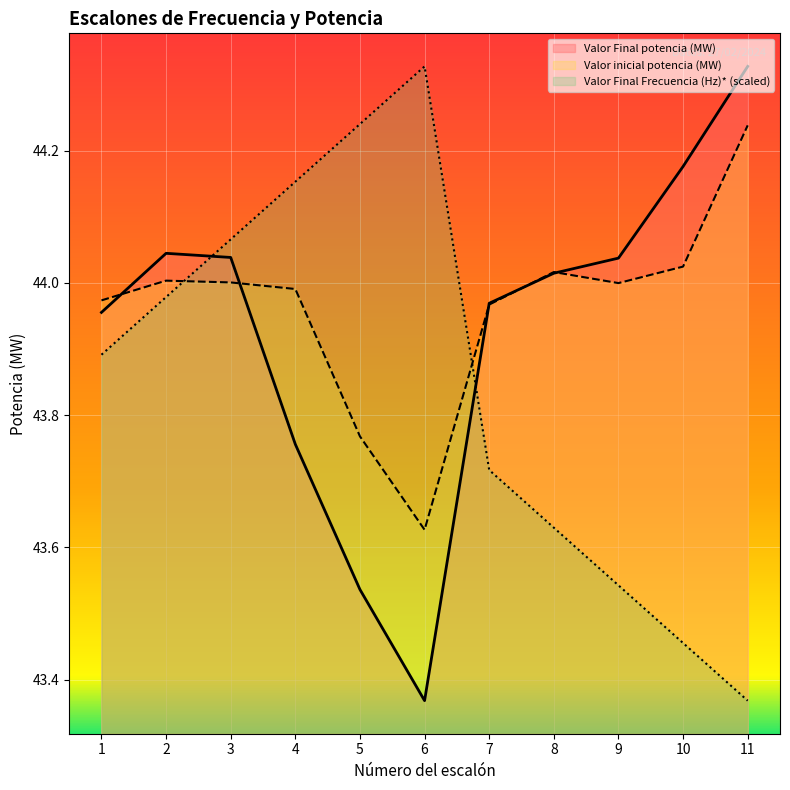

How many lines are shown in the chart?

3